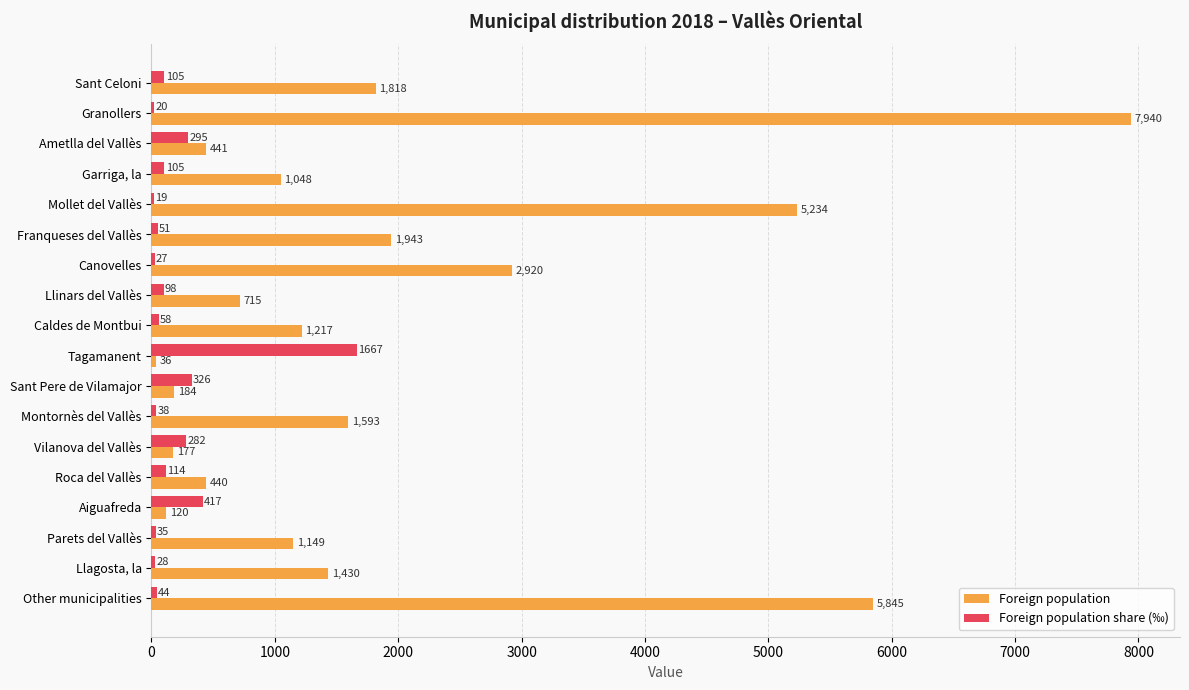

At which label is Foreign population share (‰) closest to 843?

Aiguafreda